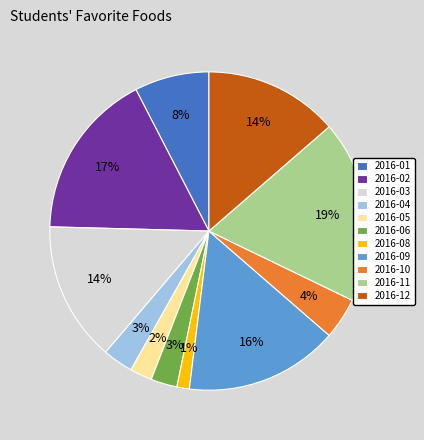

What is the largest slice in the pie chart?

2016-11